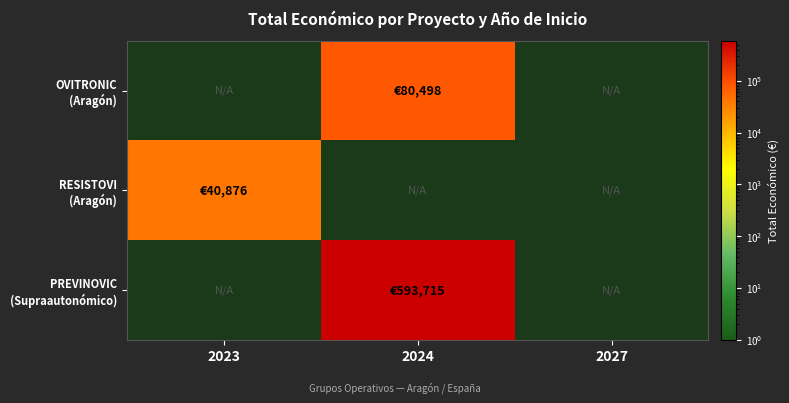

Which series has the largest total across all categories?

PREVINOVIC (Supraautonómico)